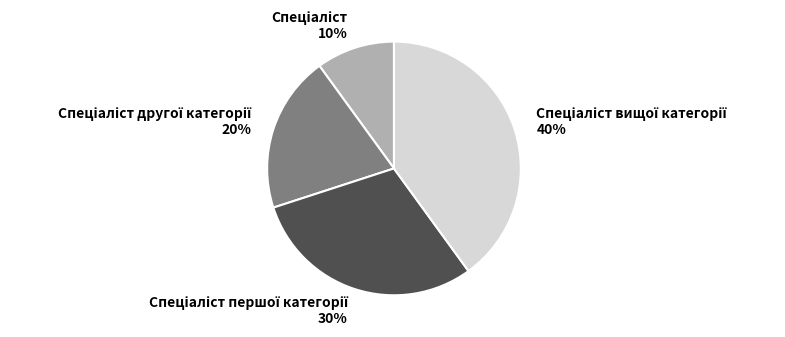

Is there a majority slice in this chart?

No